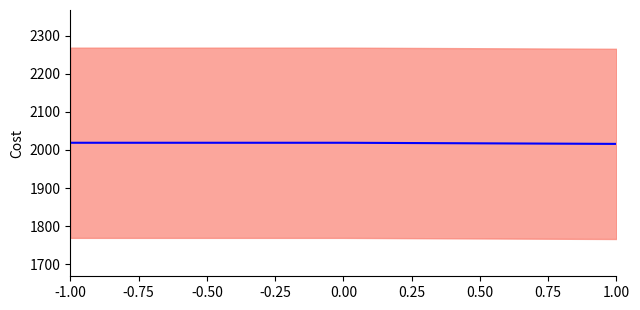

List the labels in order of value, smallest first.

1.00, -1.00, 0.00